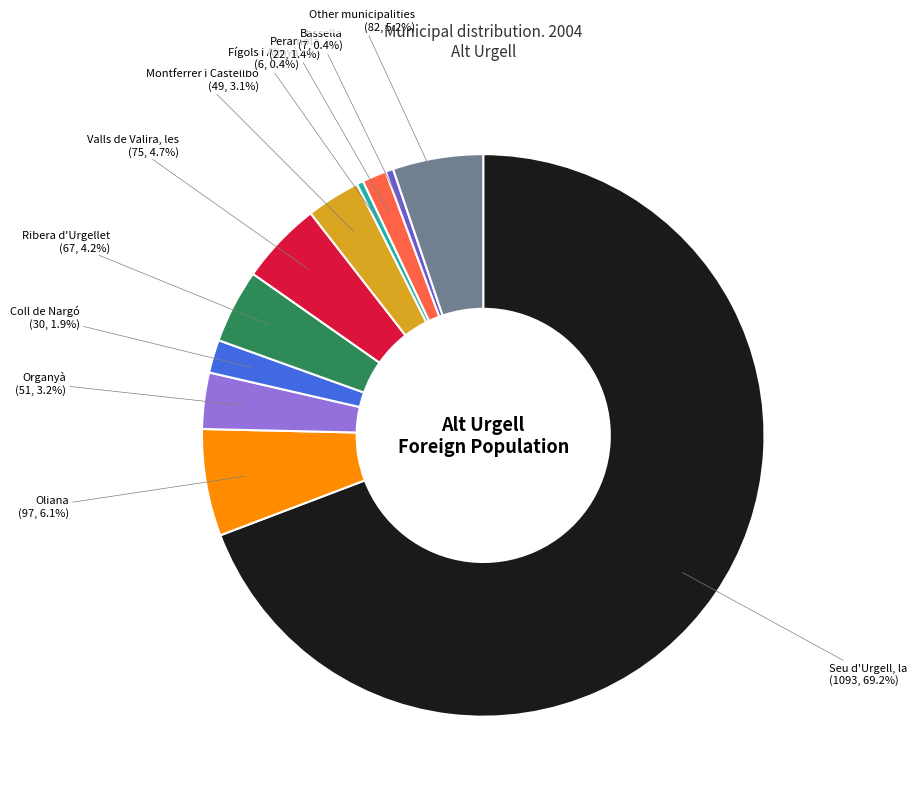

Which category has the biggest portion of the pie?

Seu d'Urgell, la